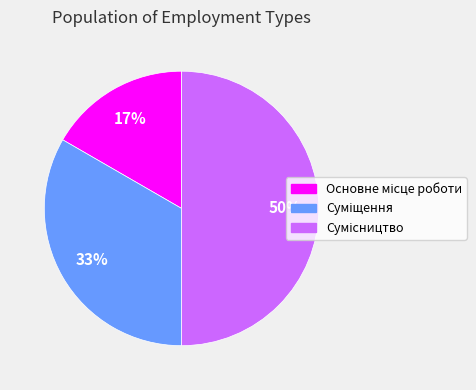

To the nearest percent, what is the difference between the largest and smallest slice percentages?

33%